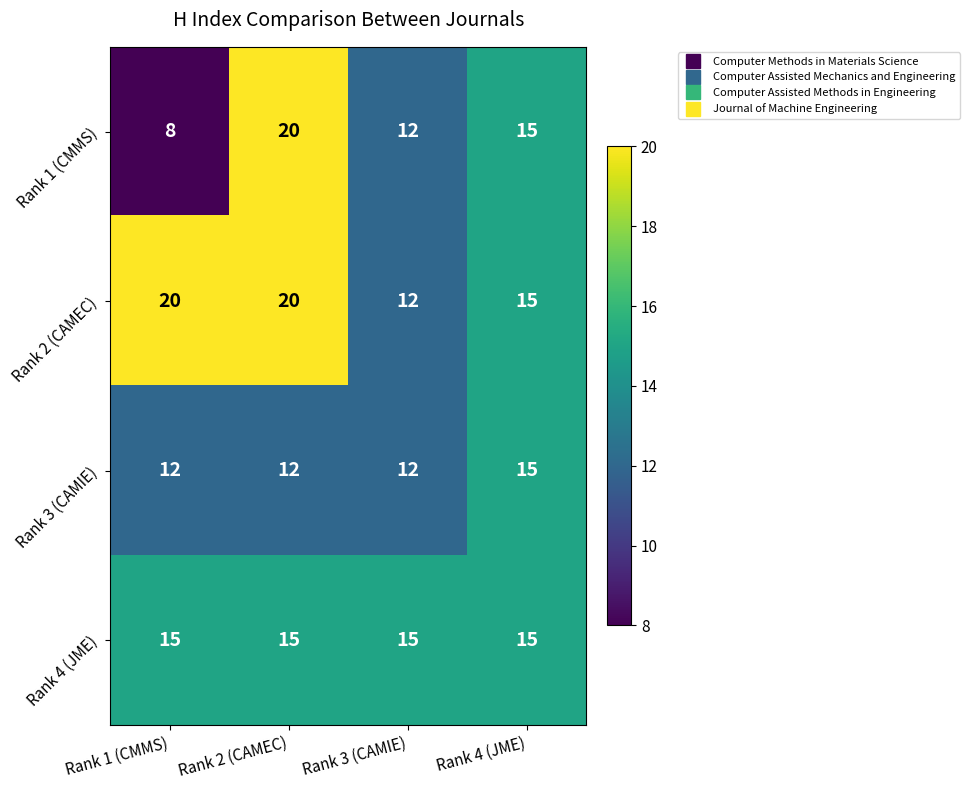

What is the maximum value for Rank 4 (JME)?

15